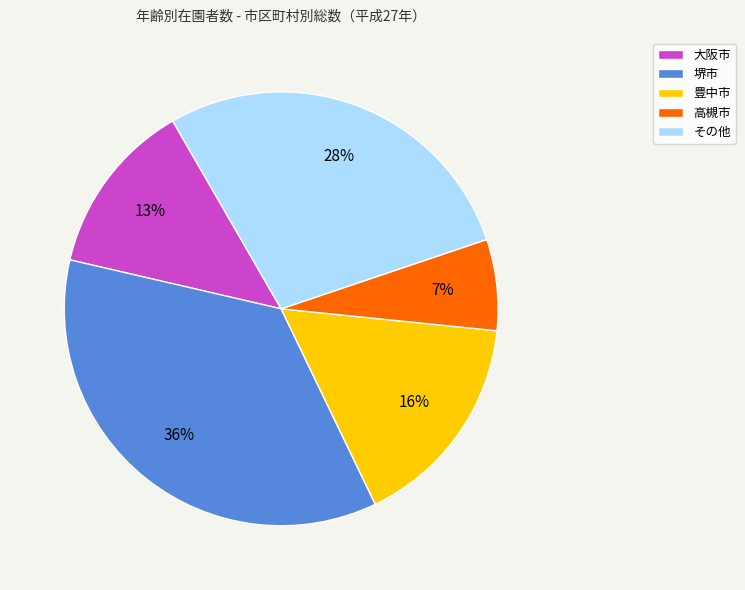

Which slice is the largest?

堺市